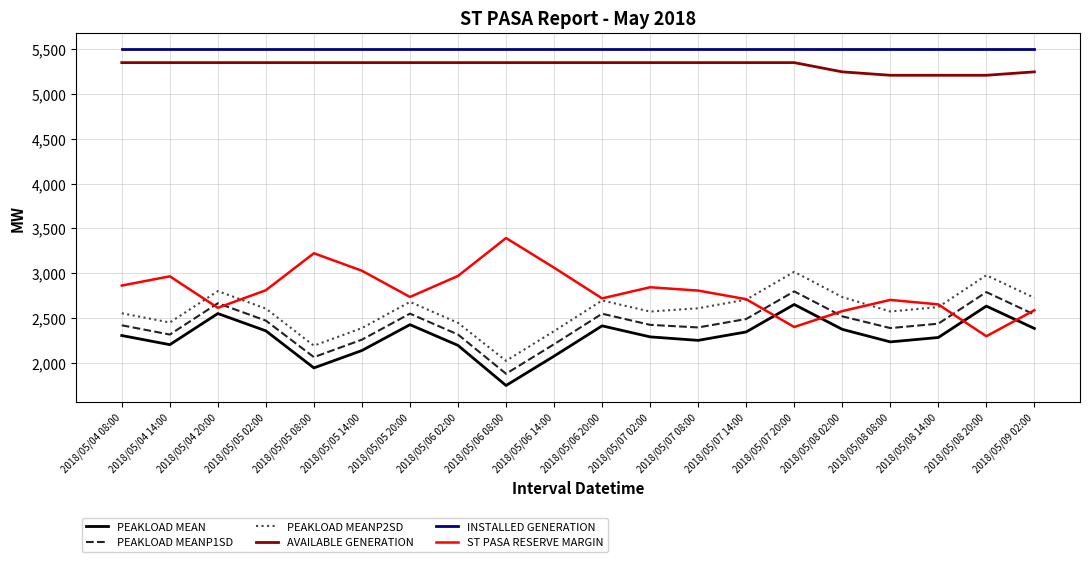

At how many categories does at least one series exceed 3947?

20